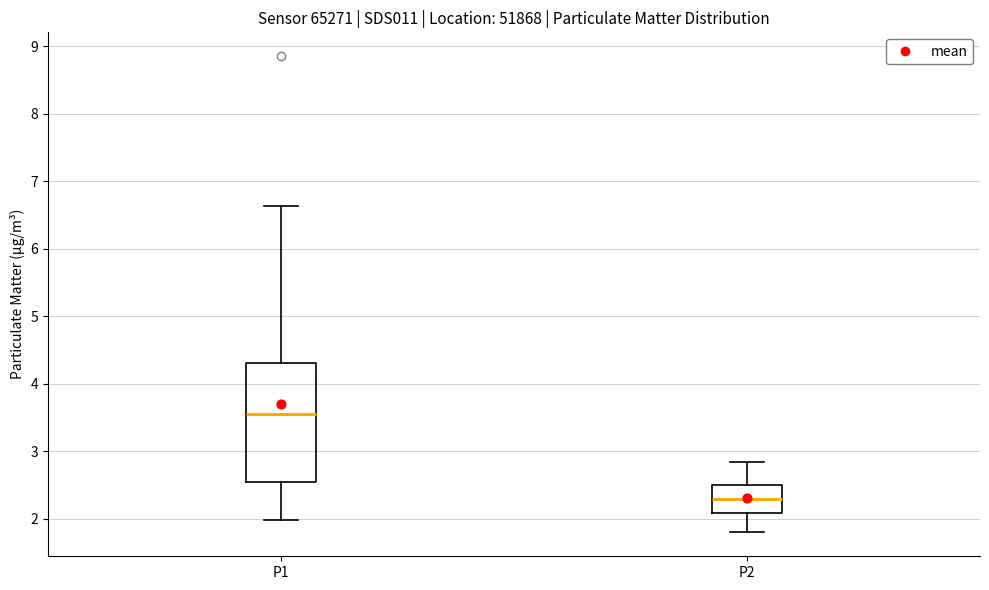

Which box is the tallest, from its lower edge to its upper edge?

P1